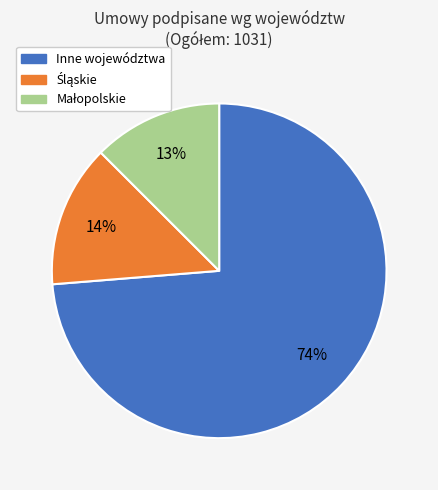

To the nearest percent, what is the average slice percentage?

33%